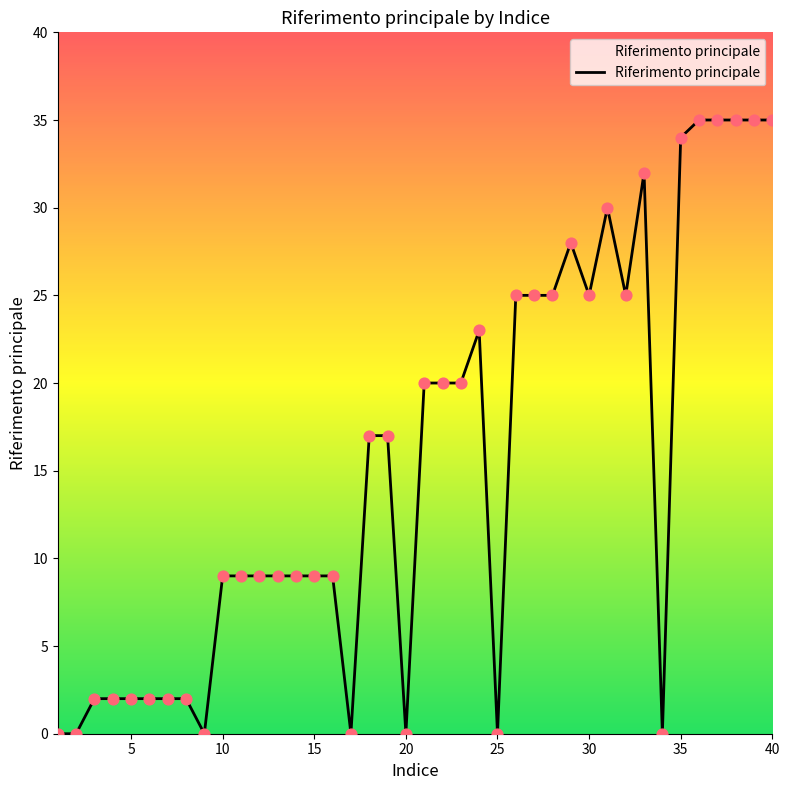

What is the greatest value displayed?

35